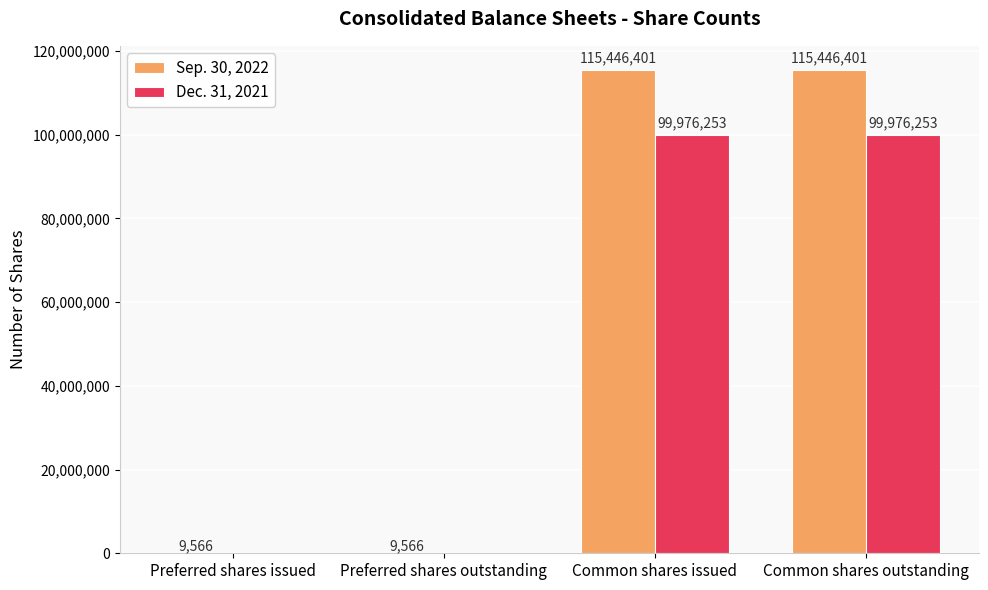

The Dec. 31, 2021 series shows 0 at Preferred shares issued. True or false?

True